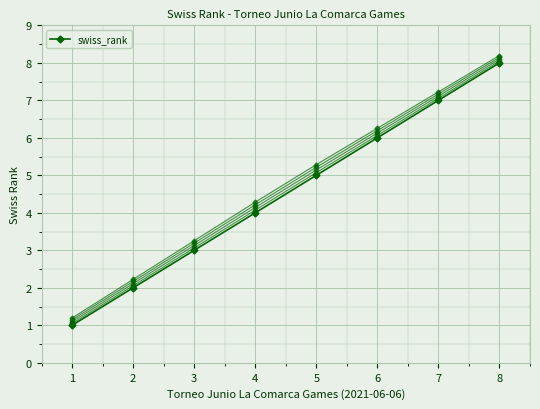

Which label corresponds to the largest value in the chart?

8